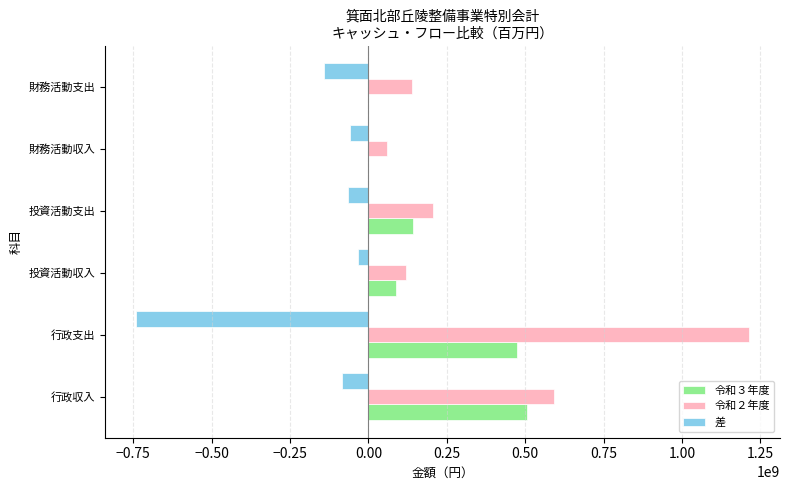

Which series has the largest total across all categories?

令和２年度